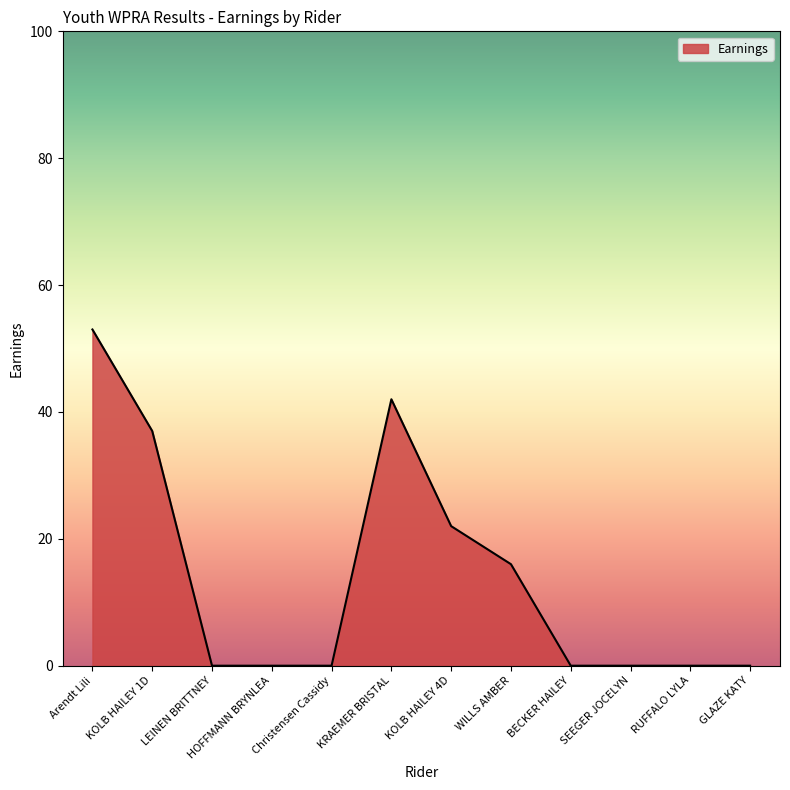

The value at Arendt Lili is 32. True or false?

False